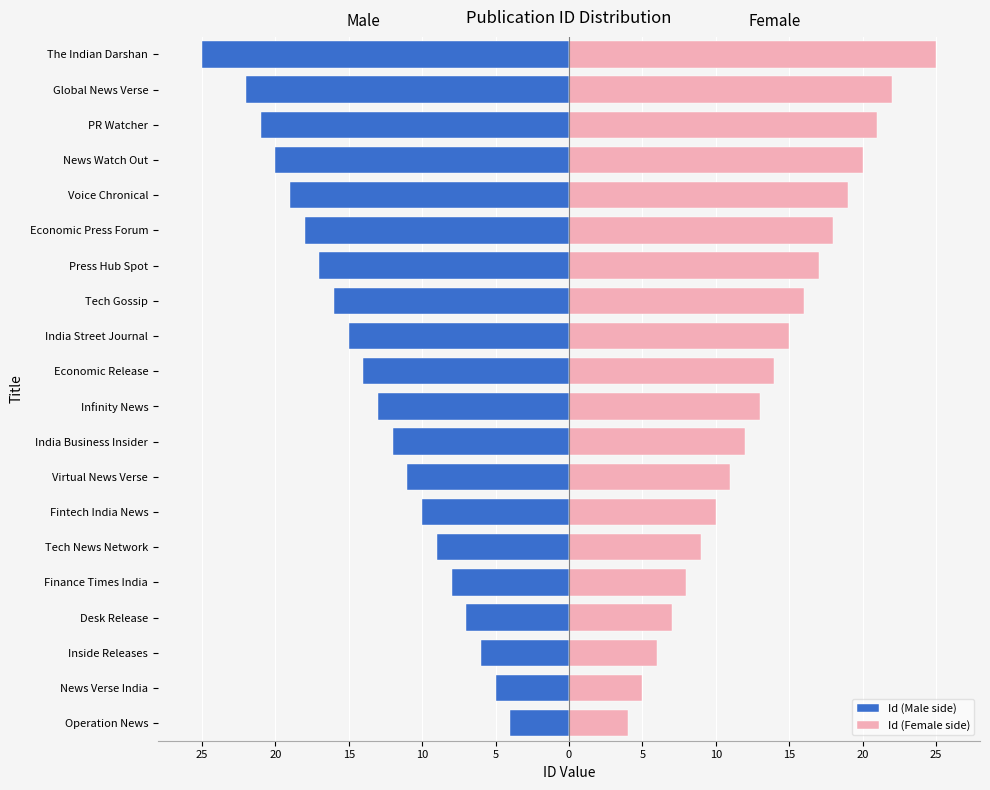

List the series in order of their overall mean, lowest first.

Id (Male side), Id (Female side)